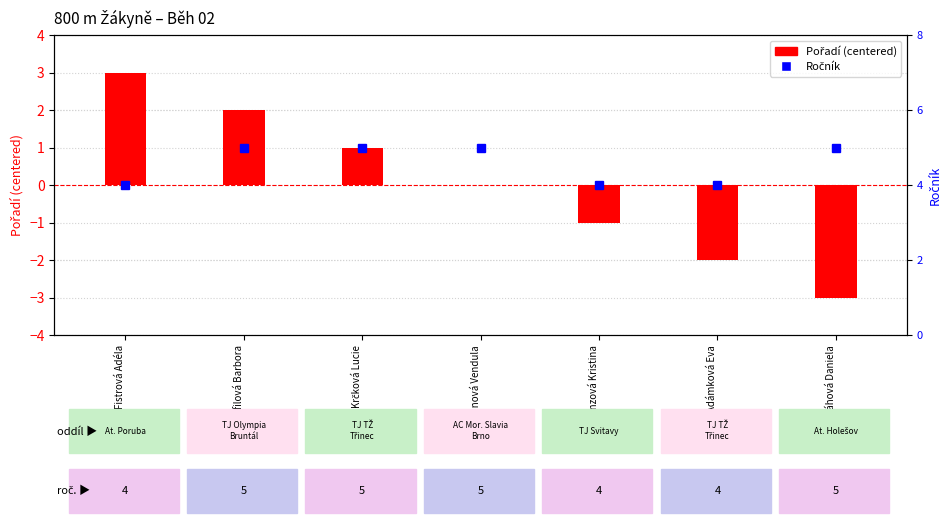

List the series in order of their overall mean, lowest first.

Pořadí (centered), Ročník